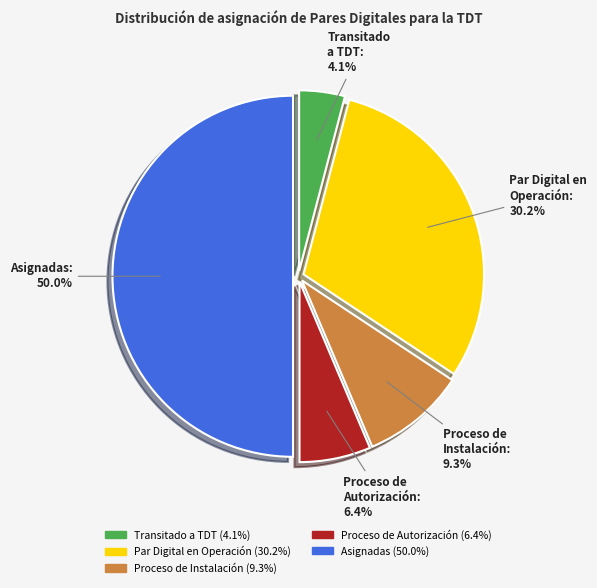

To the nearest percent, what portion does Transitado a TDT represent?

4%